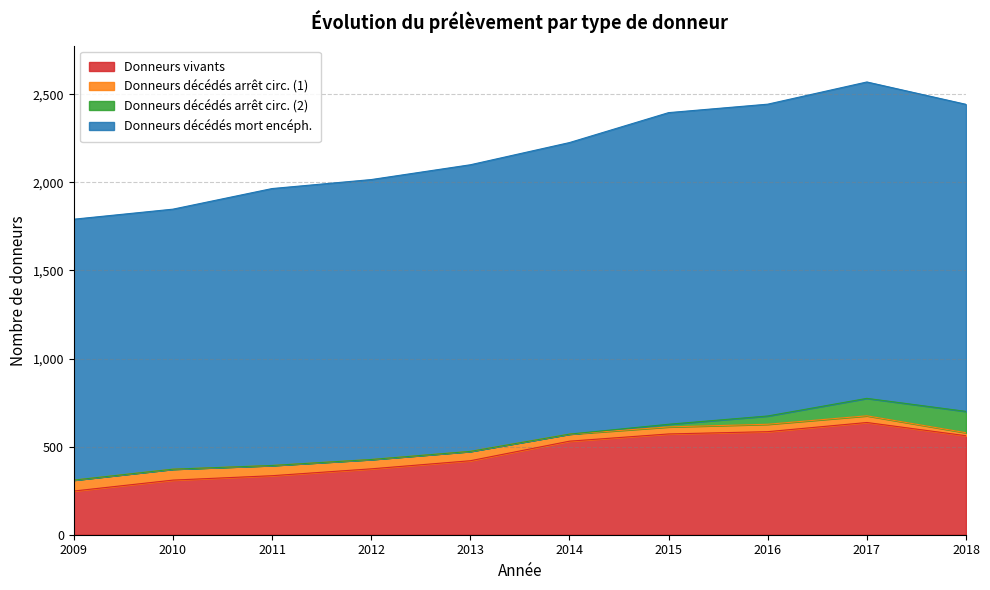

At which category is the sum across all series the highest?

2017